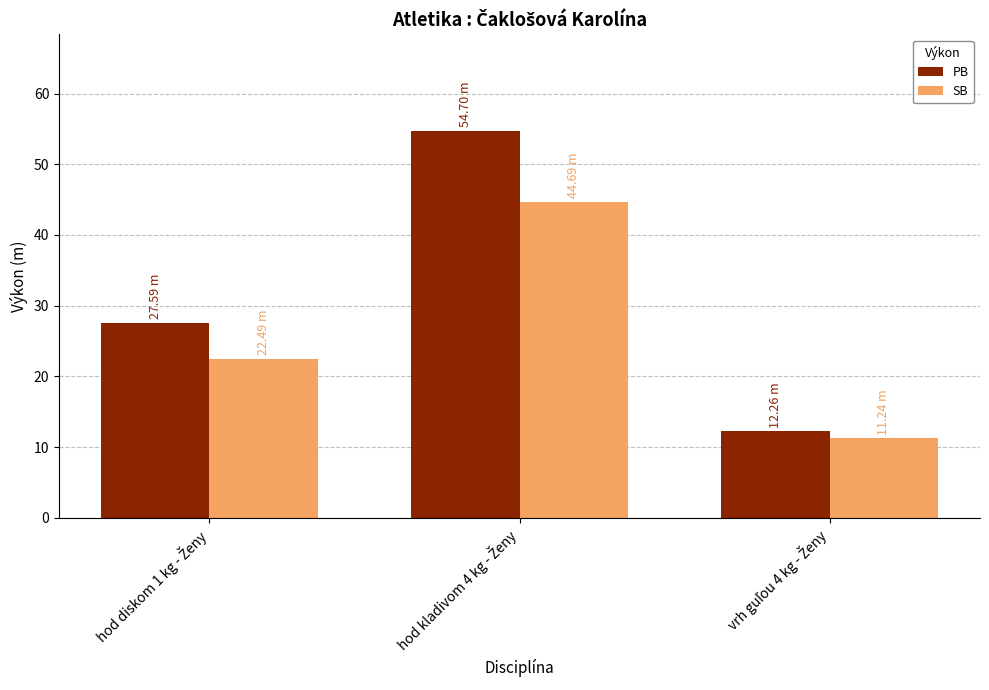

How many series are shown in this chart?

2